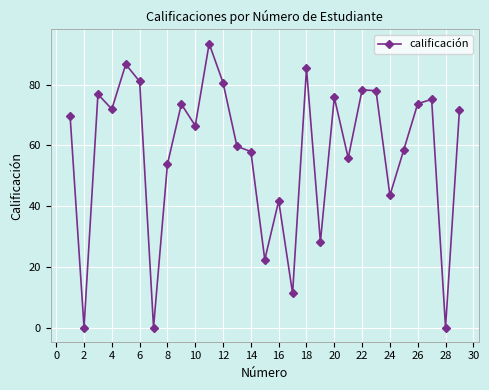

What is the value of the 15th point from the left?

22.4